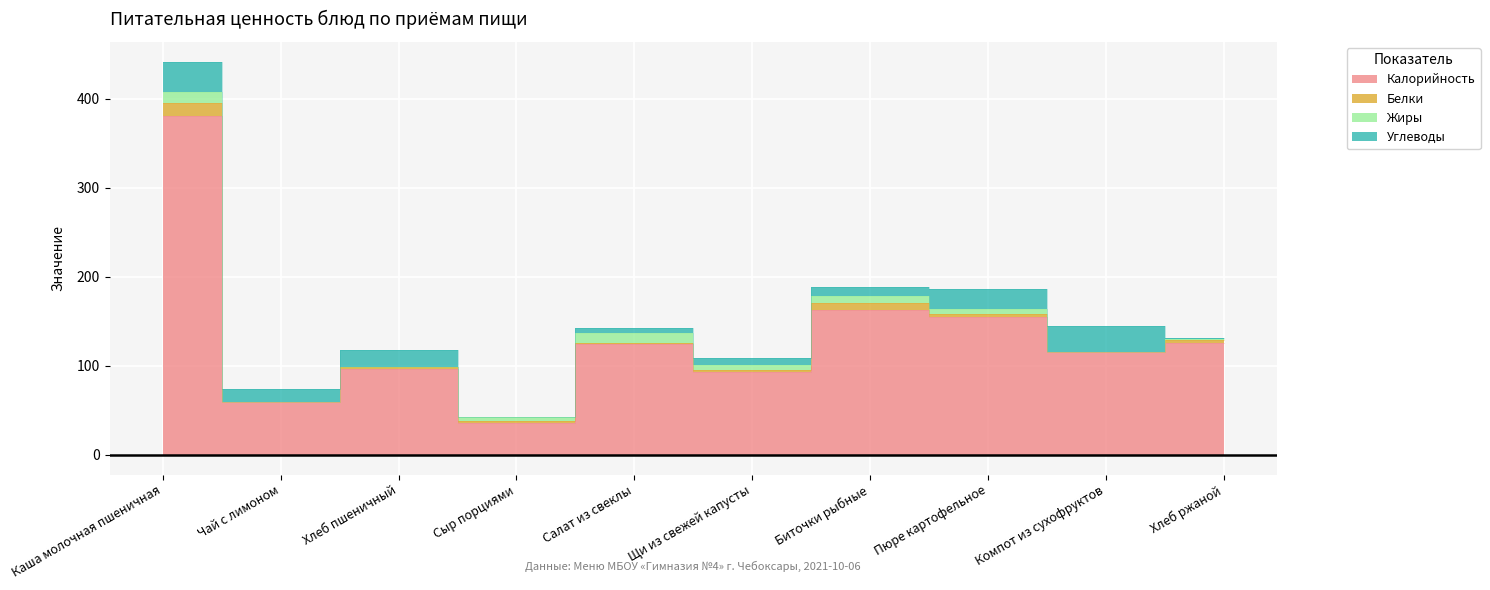

What is the average value of the Углеводы series?

14.5